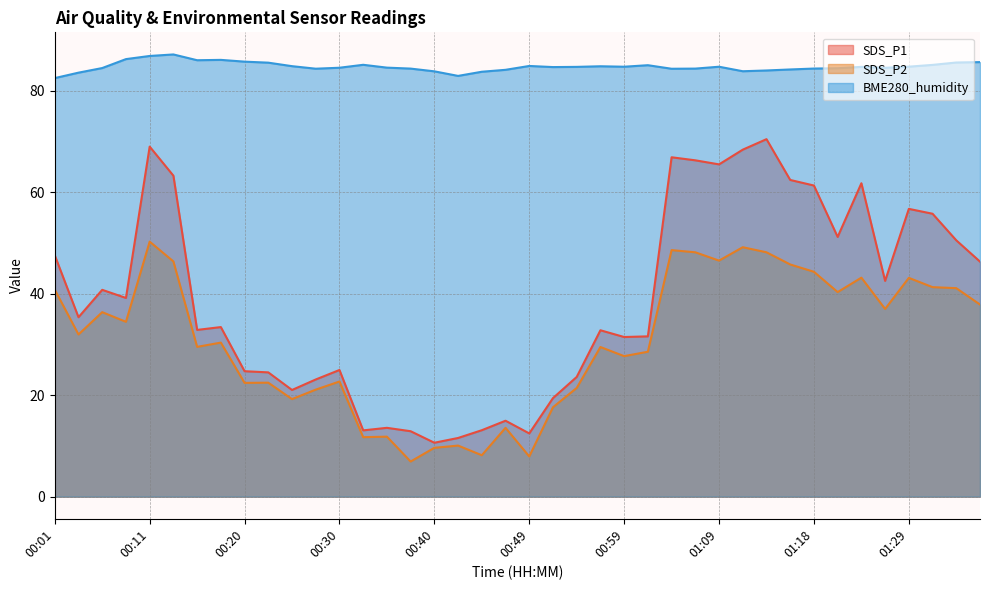

How many interior local peaks does the BME280_humidity series have?

8